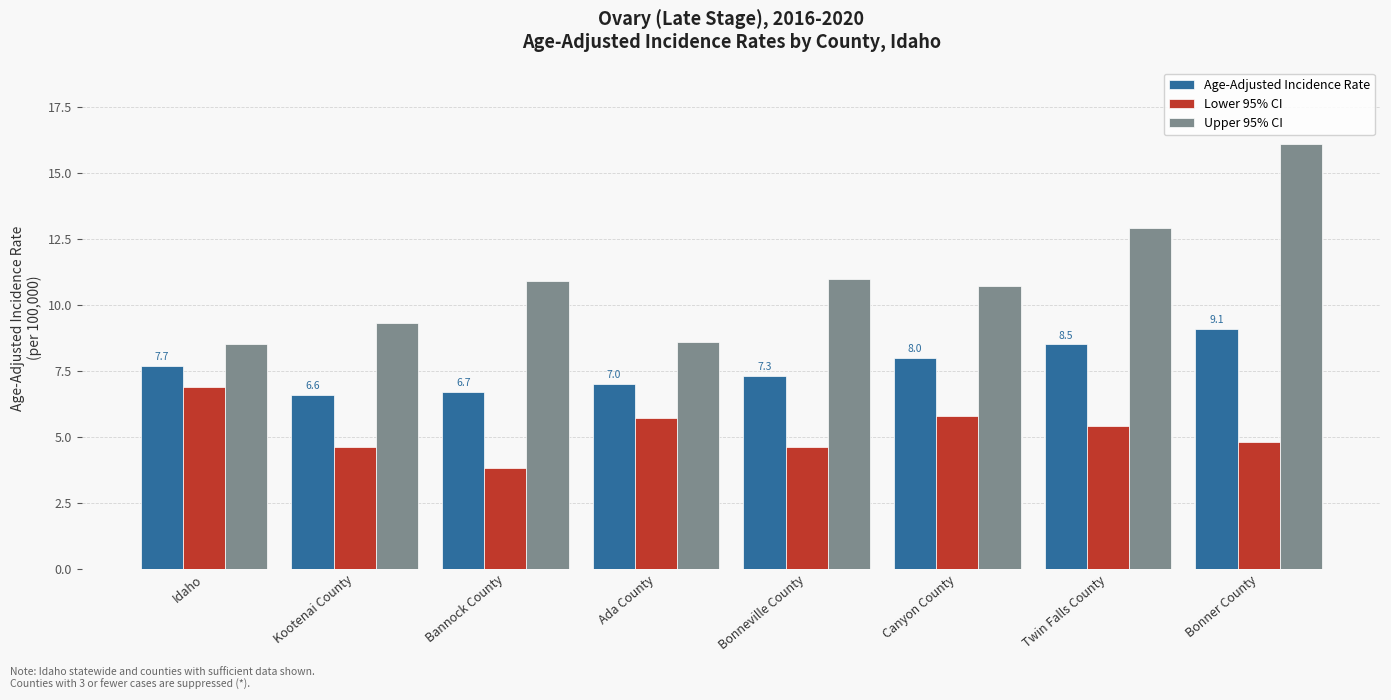

What is the difference between the maximum and minimum values in the Age-Adjusted Incidence Rate series?

2.5